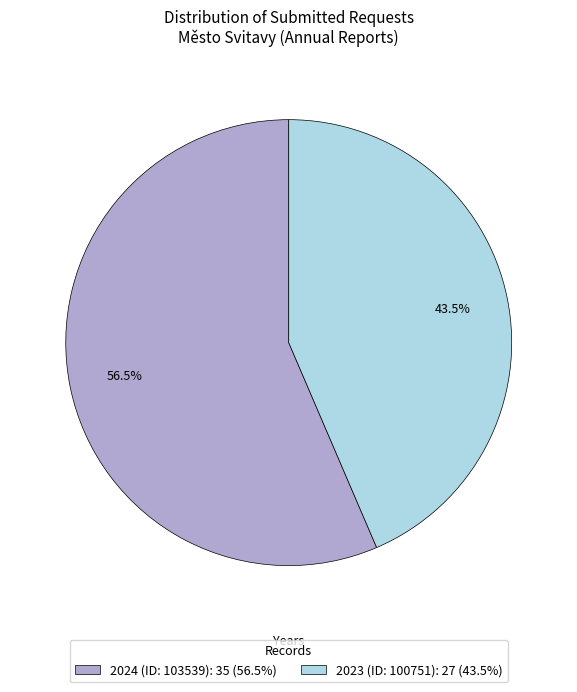

Which slice is the largest?

2024 (ID: 103539)